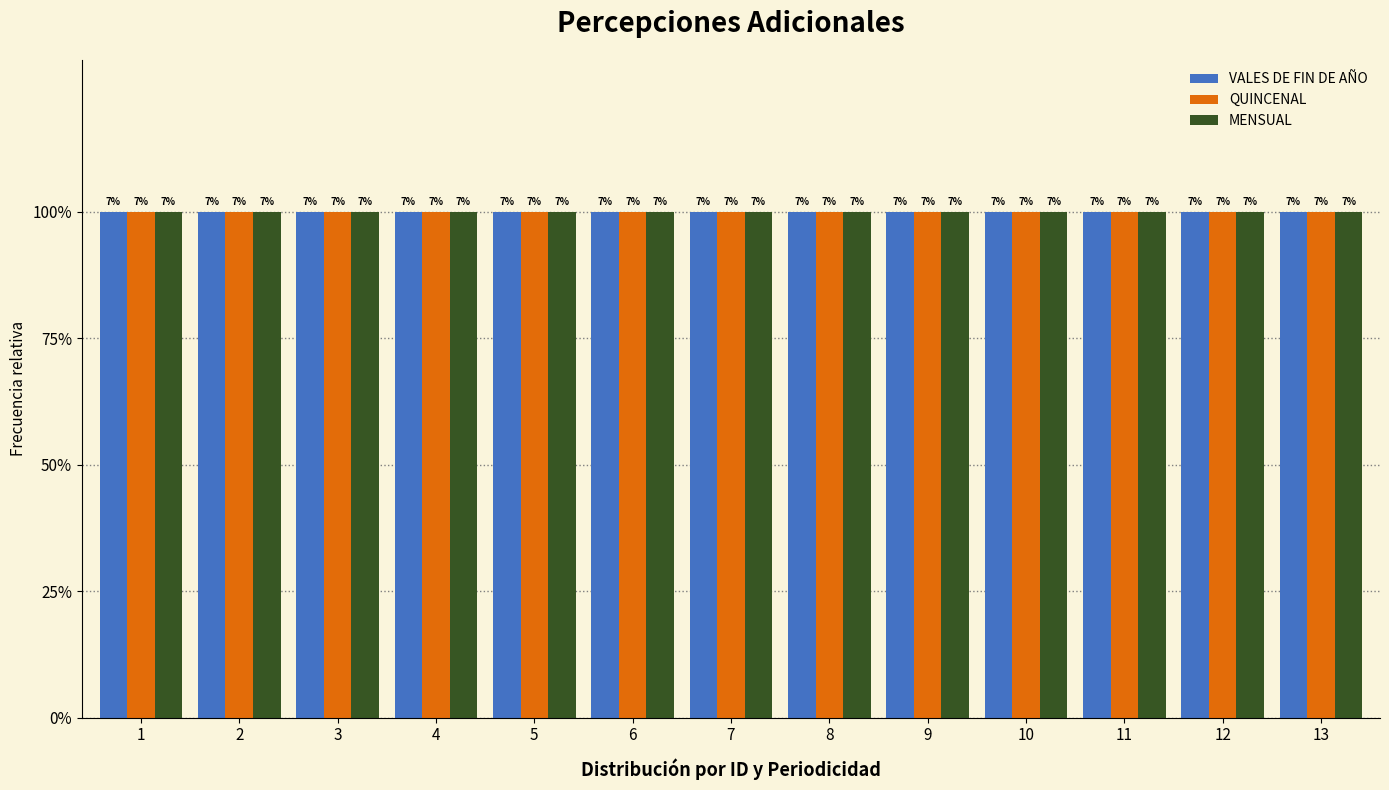

Does the chart contain any negative values?

No